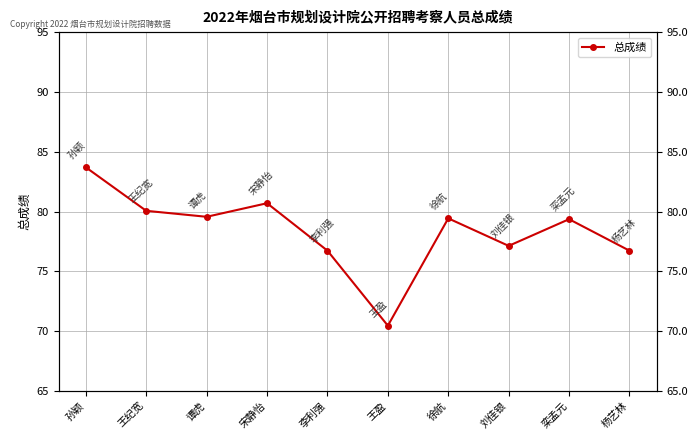

True or false: the data shows 105.6 at 栾孟元.

False